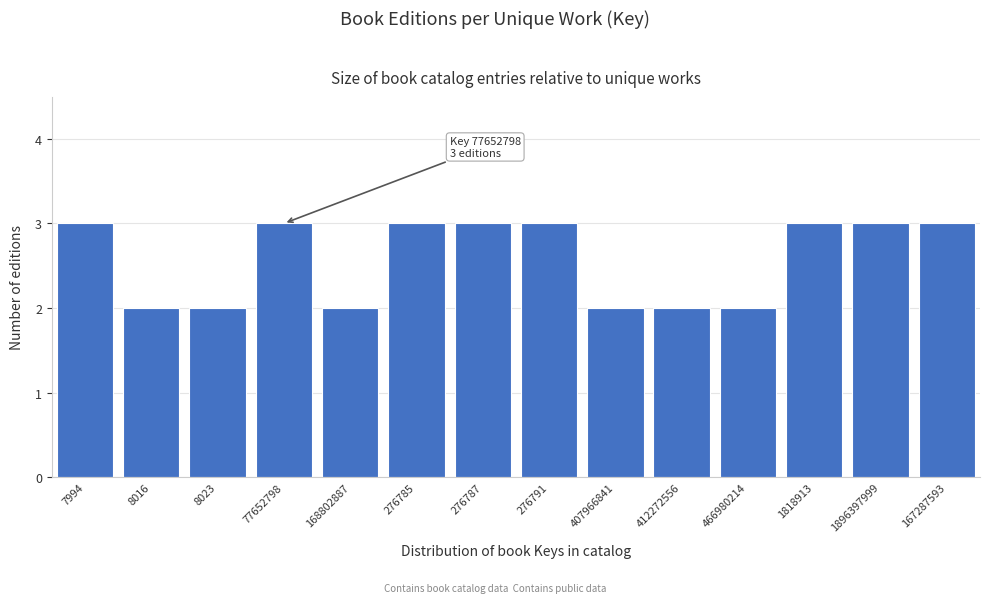

Reading right to left, extract all data points from this chart.

167287593=3	1896397999=3	1818913=3	466980214=2	412272556=2	407966841=2	276791=3	276787=3	276785=3	168802887=2	77652798=3	8023=2	8016=2	7994=3